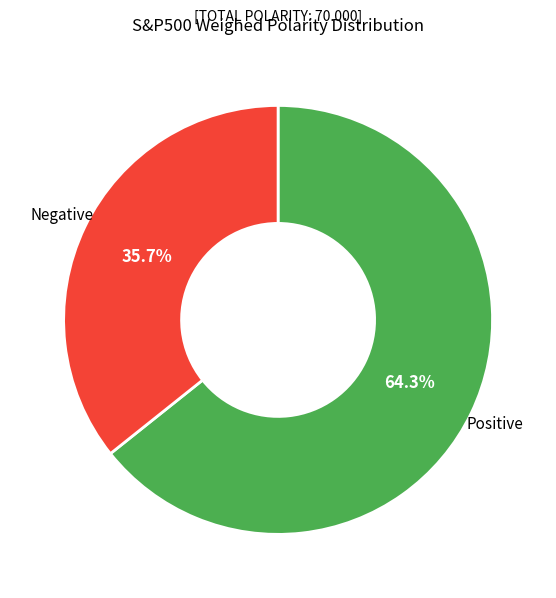

Is there a majority slice in this chart?

Yes